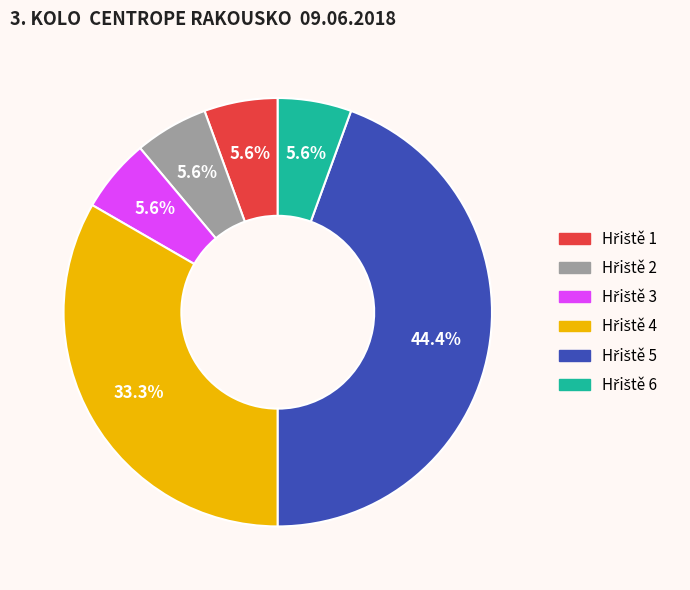

How many segments does this pie chart have?

6